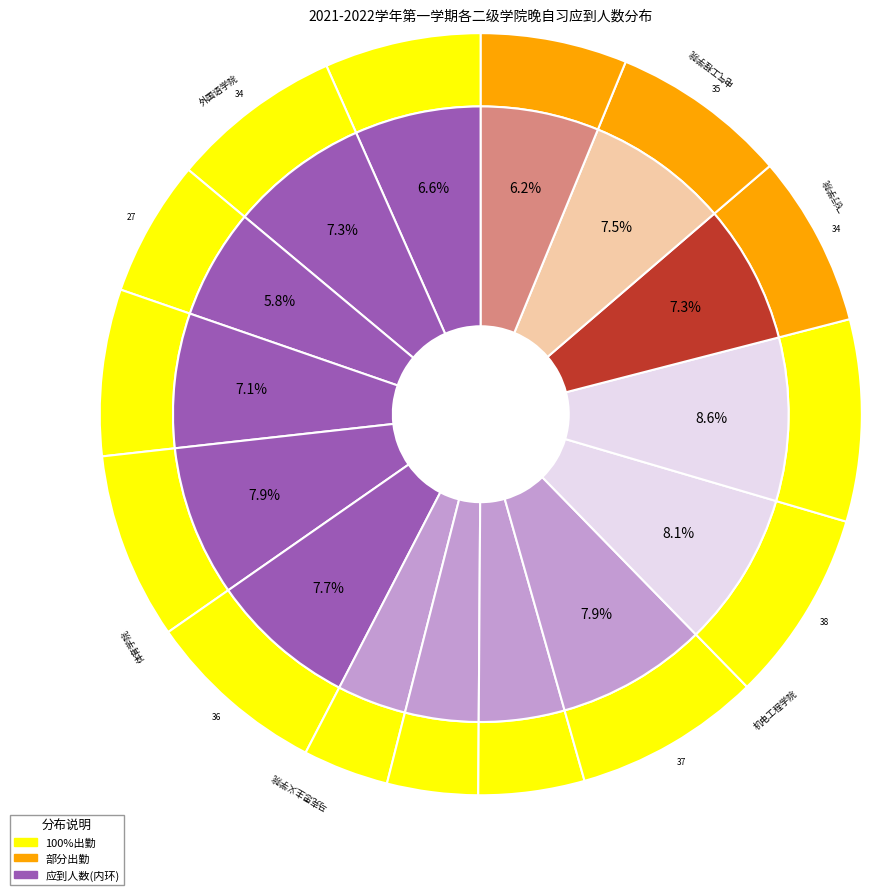

What is the change in value from 机电工程学院 to 建筑工程学院?

-19